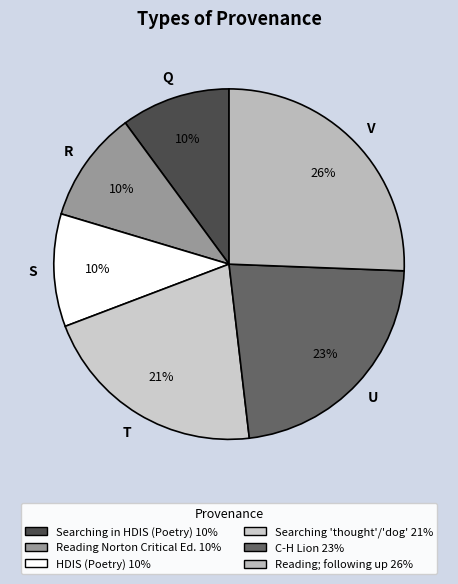

How many segments does this pie chart have?

6